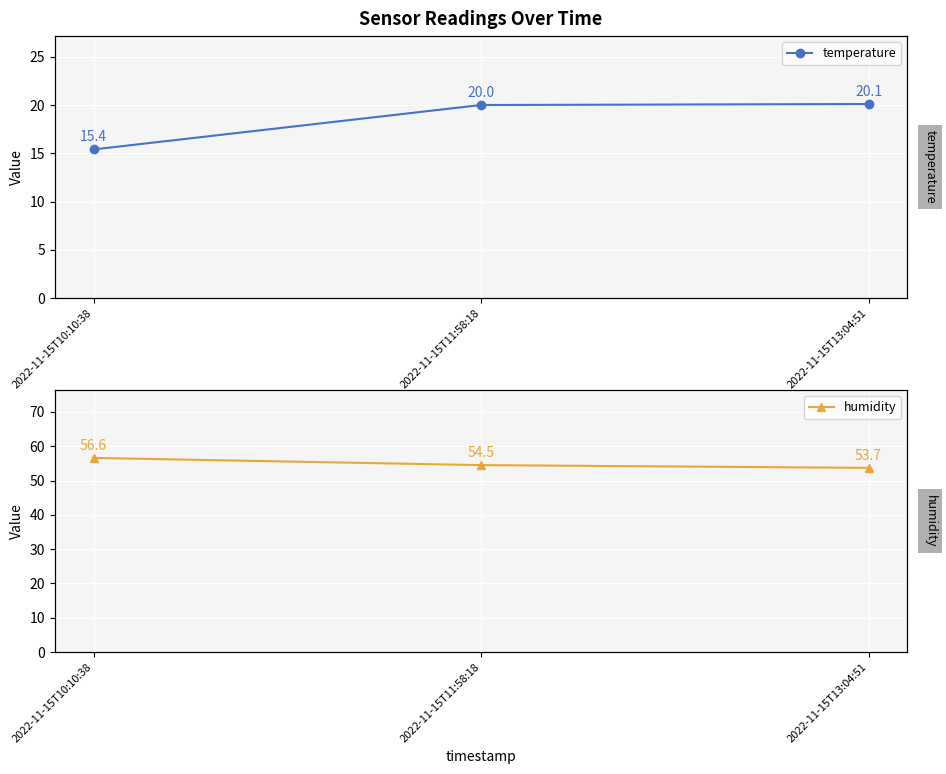

Rank the series by their average value, from lowest to highest.

temperature, humidity